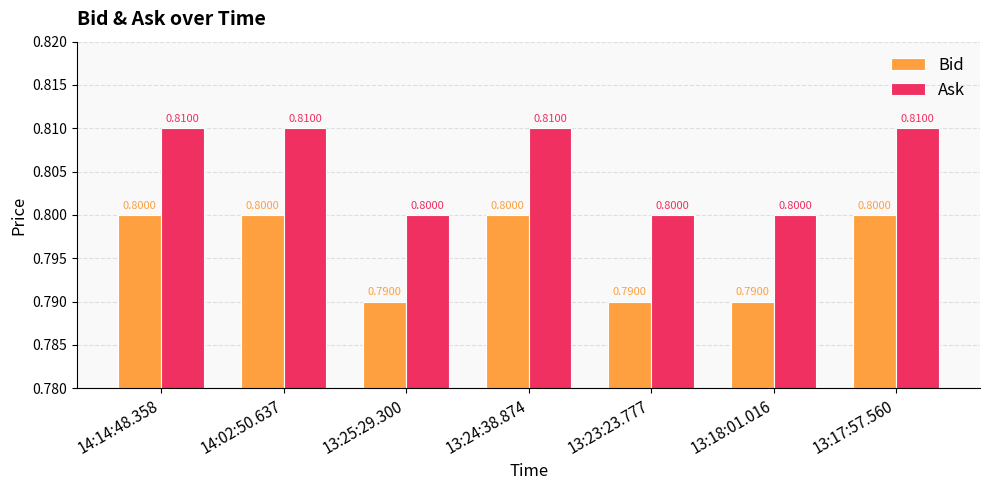

What is the sum of all Ask values?

5.6